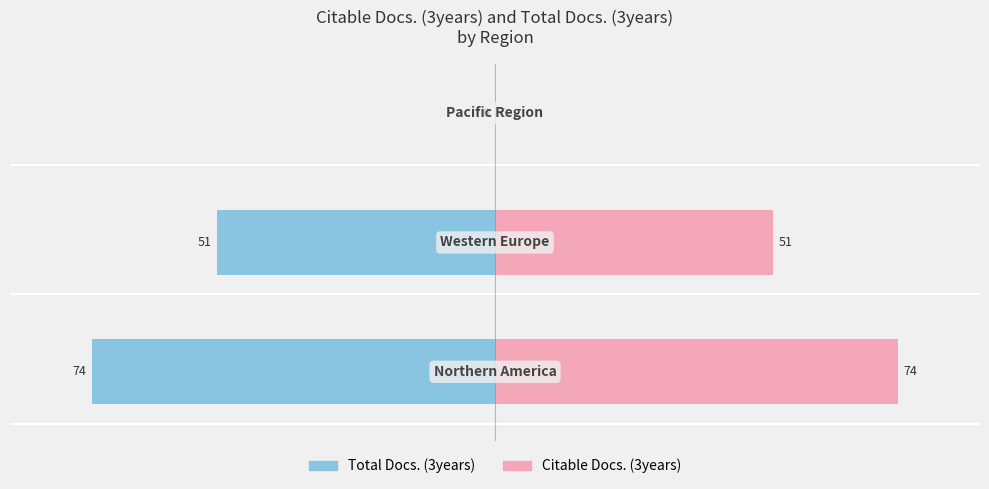

Reading right to left, what are all the values shown in this chart?

Total Docs. (3years): 0	-51	-74
Citable Docs. (3years): 0	51	74